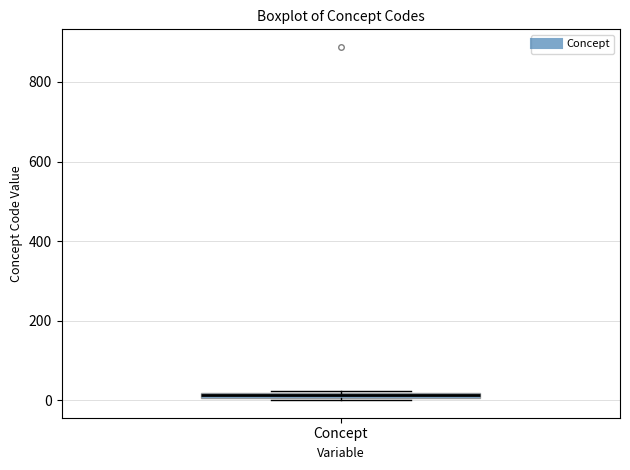

Where is the upper edge of the box for Concept on the y-axis? The values are not printed on the chart, so give them approximately, as read against the axis.

20